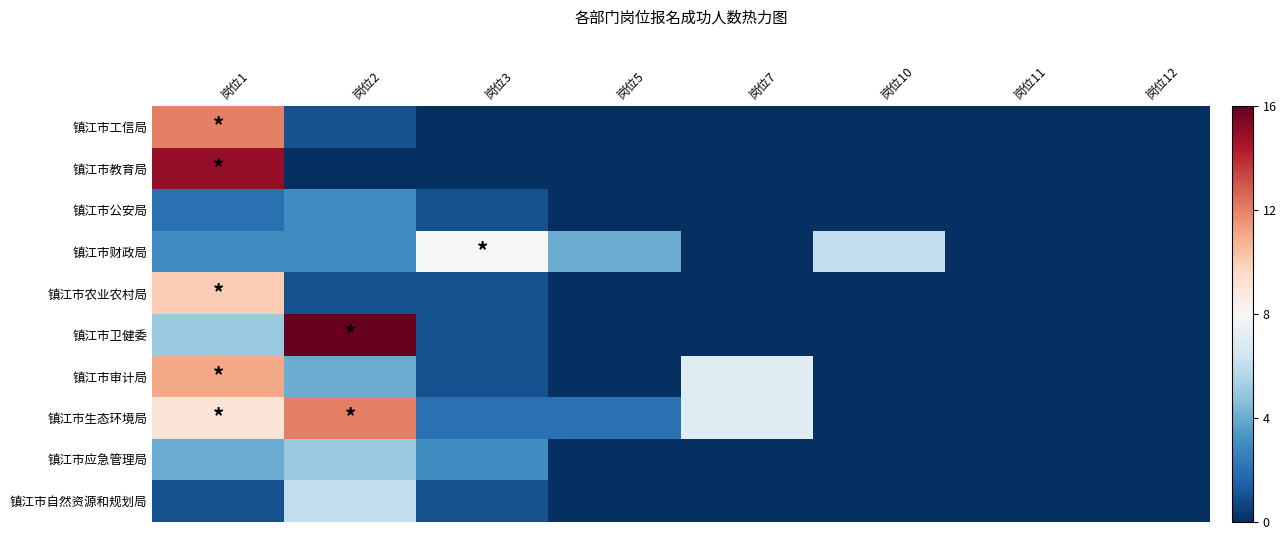

What is the total value across all series at 岗位5?

6